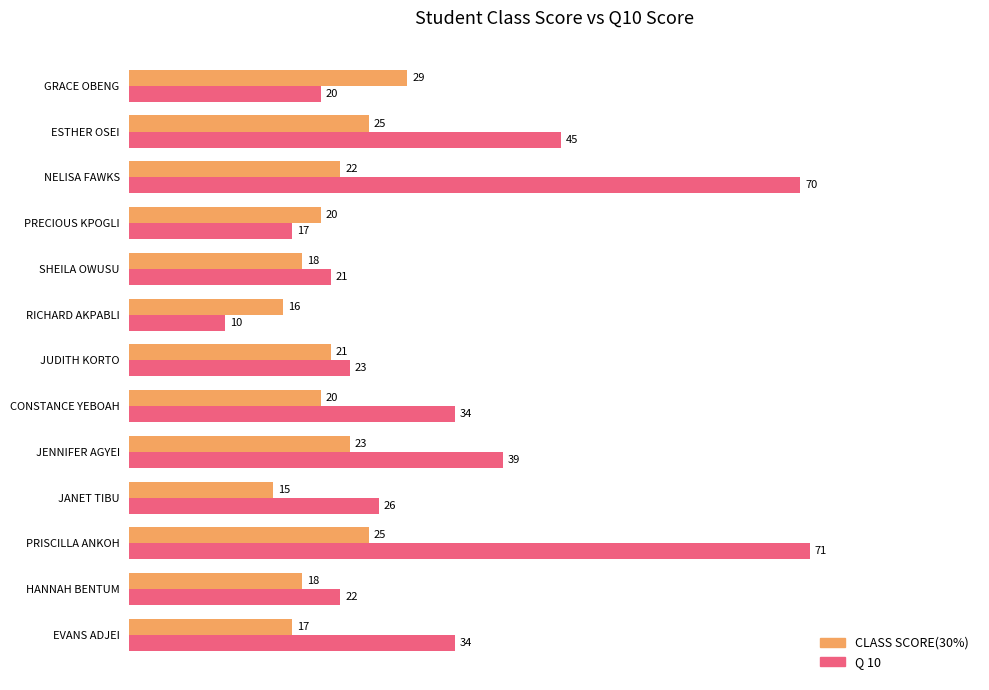

How many values in the CLASS SCORE(30%) series are below 20?

5